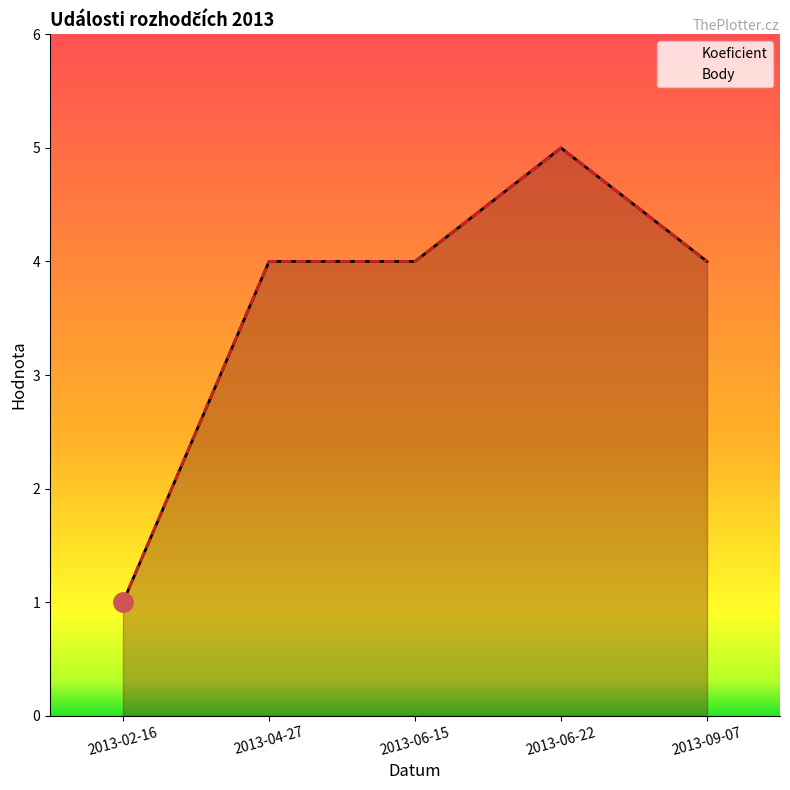

At which category does Koeficient reach its first local peak?

2013-06-22